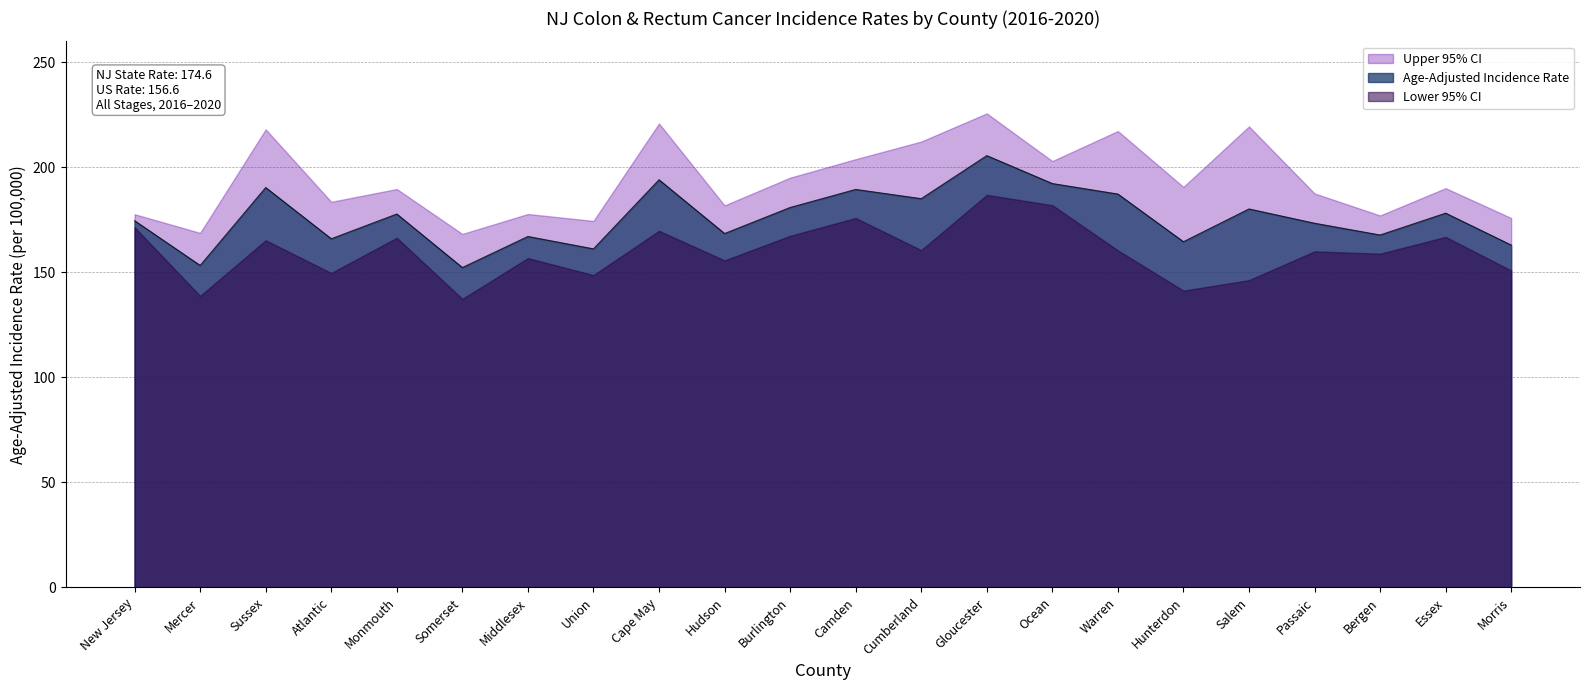

Read the Age-Adjusted Incidence Rate value at Monmouth.

177.8